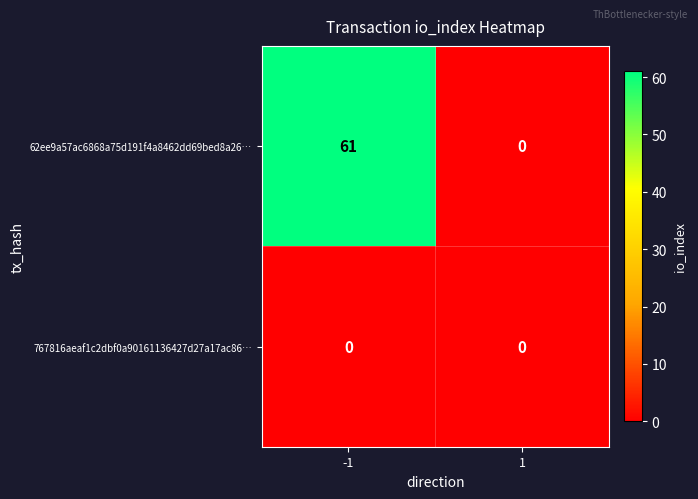

Reading left to right, extract all data points from this chart.

62ee9a57ac6868a75d191f4a8462dd69bed8a26…: -1=61	1=0
767816aeaf1c2dbf0a90161136427d27a17ac86…: -1=0	1=0